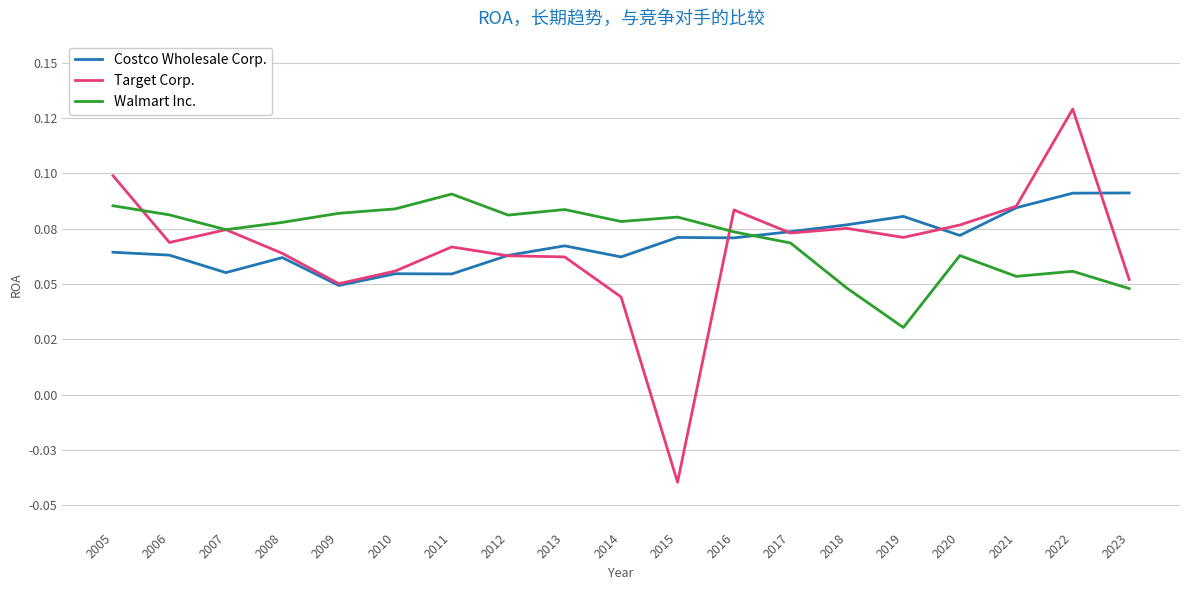

The Walmart Inc. series shows 0.0 at 2019. True or false?

True